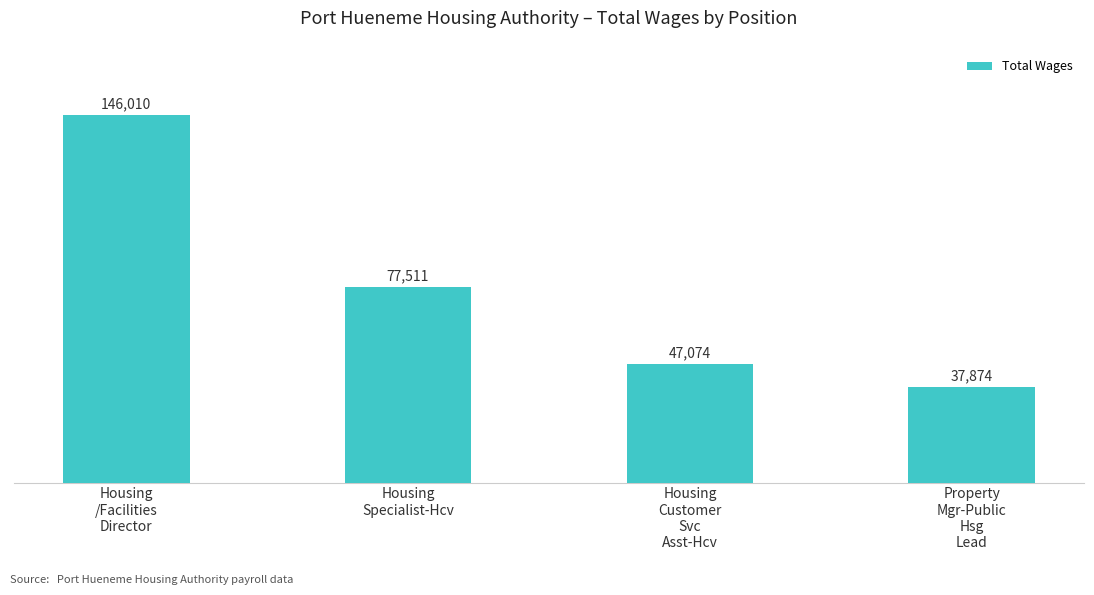

What is the sum of all values?

308469